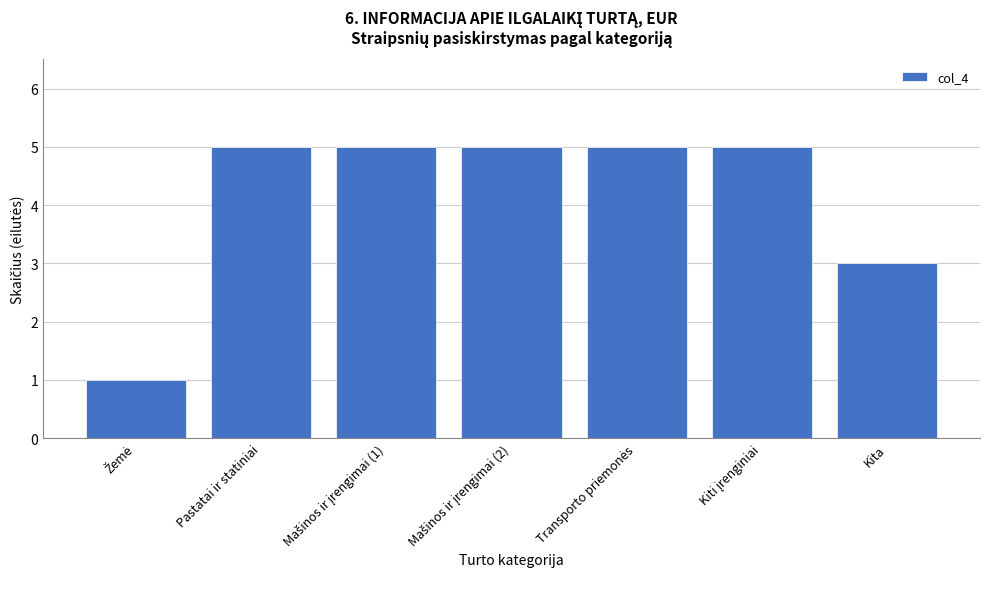

Reading right to left, list all the values displayed in this chart.

3	5	5	5	5	5	1